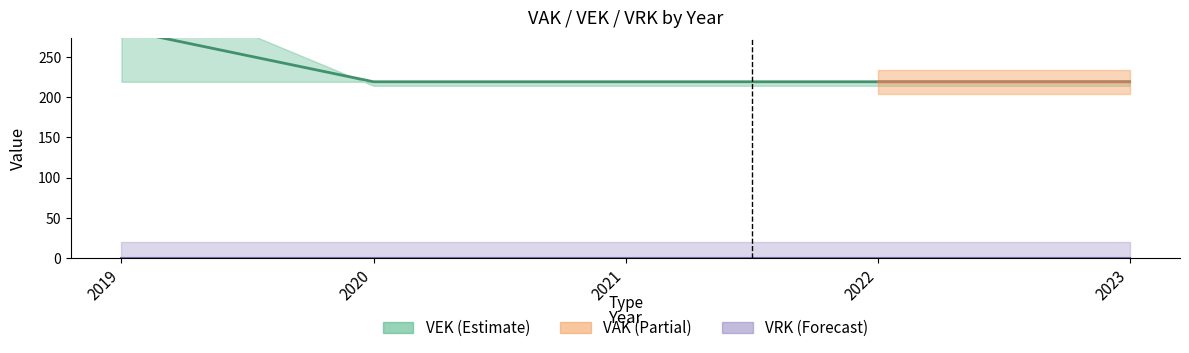

The value at 2022 is 106. True or false?

False